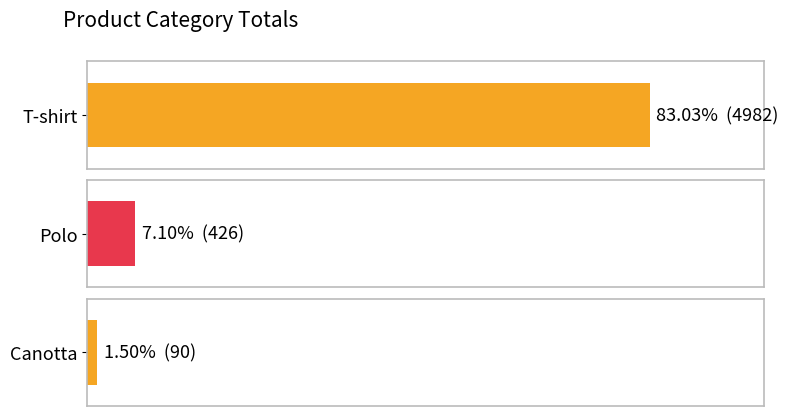

Reading left to right, what are all the values shown in this chart?

4982	426	90